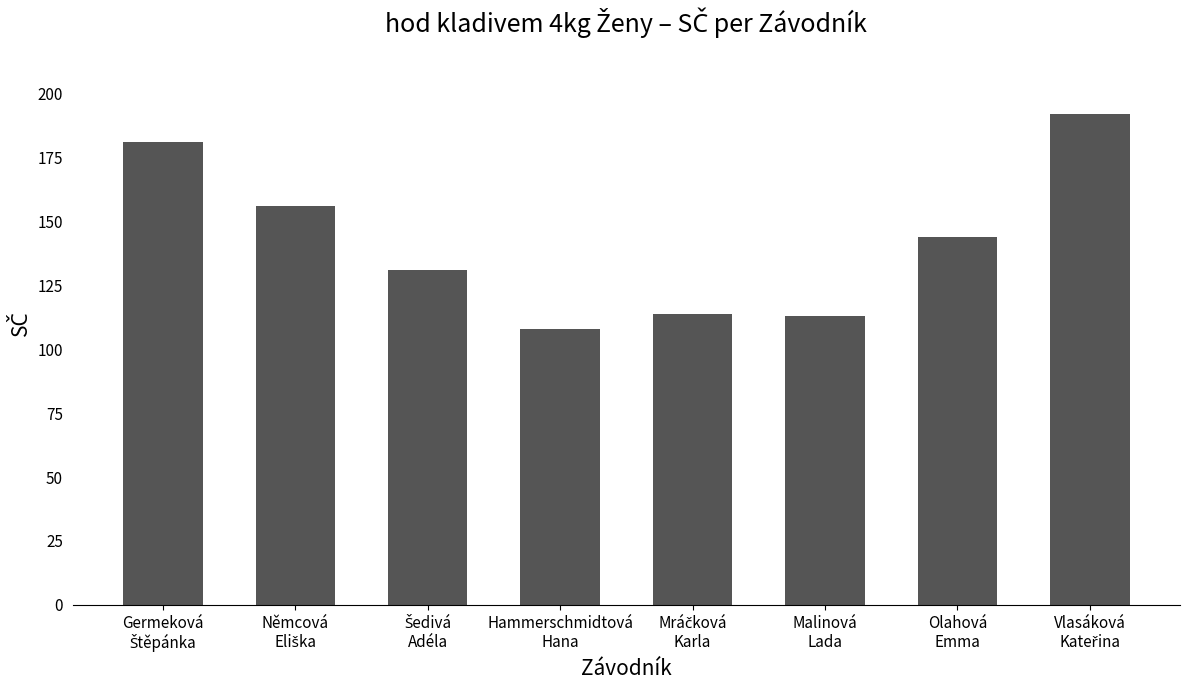

Reading right to left, what are all the values shown in this chart?

192	144	113	114	108	131	156	181